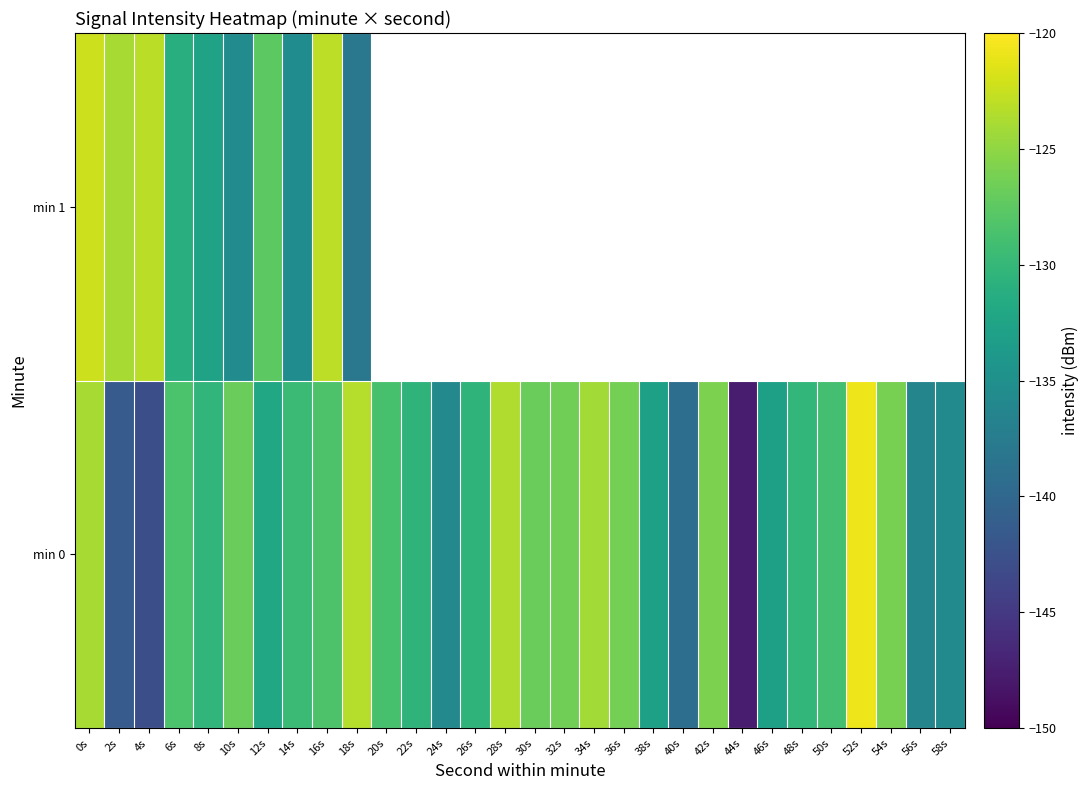

True or false: min 0 has a value of -85.3 at 18s.

False